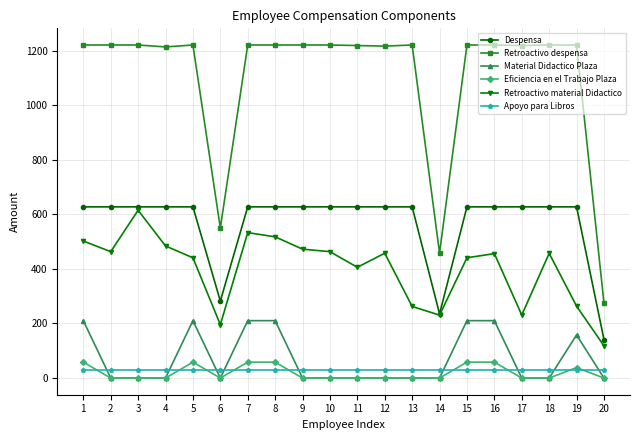

What is the maximum value for Material Didactico Plaza?

210.4